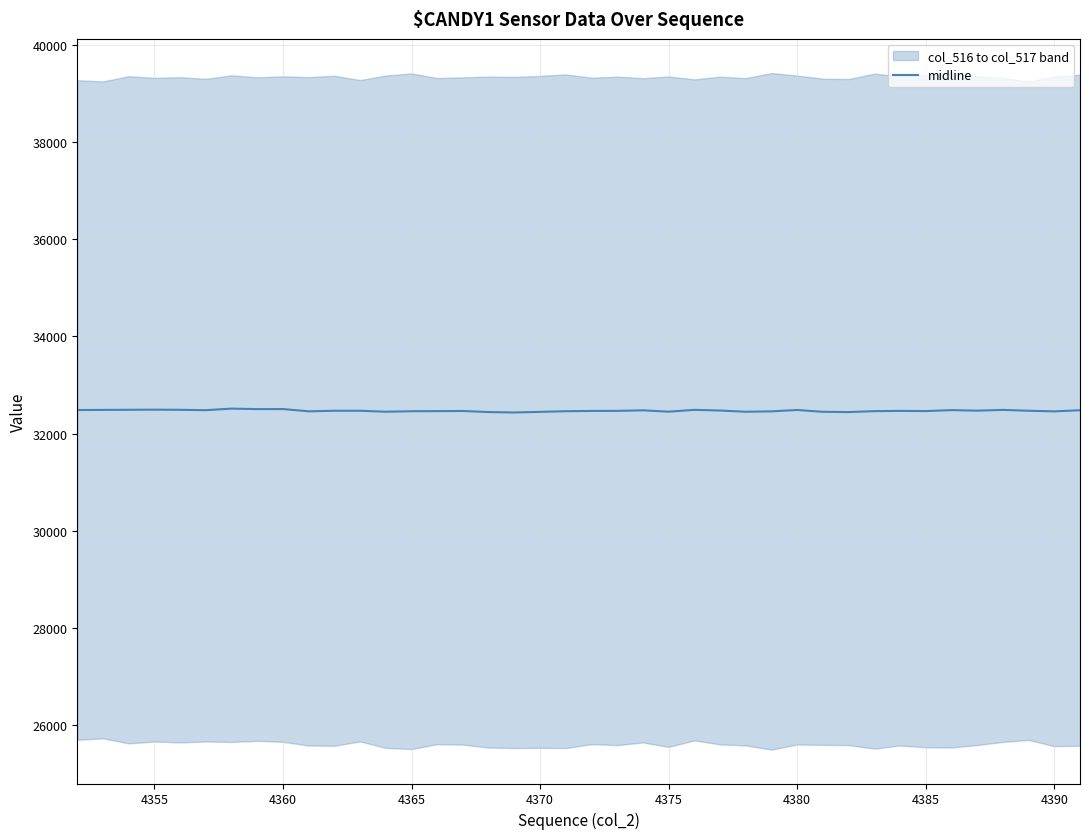

The midline series shows 54250.9 at 4365. True or false?

False